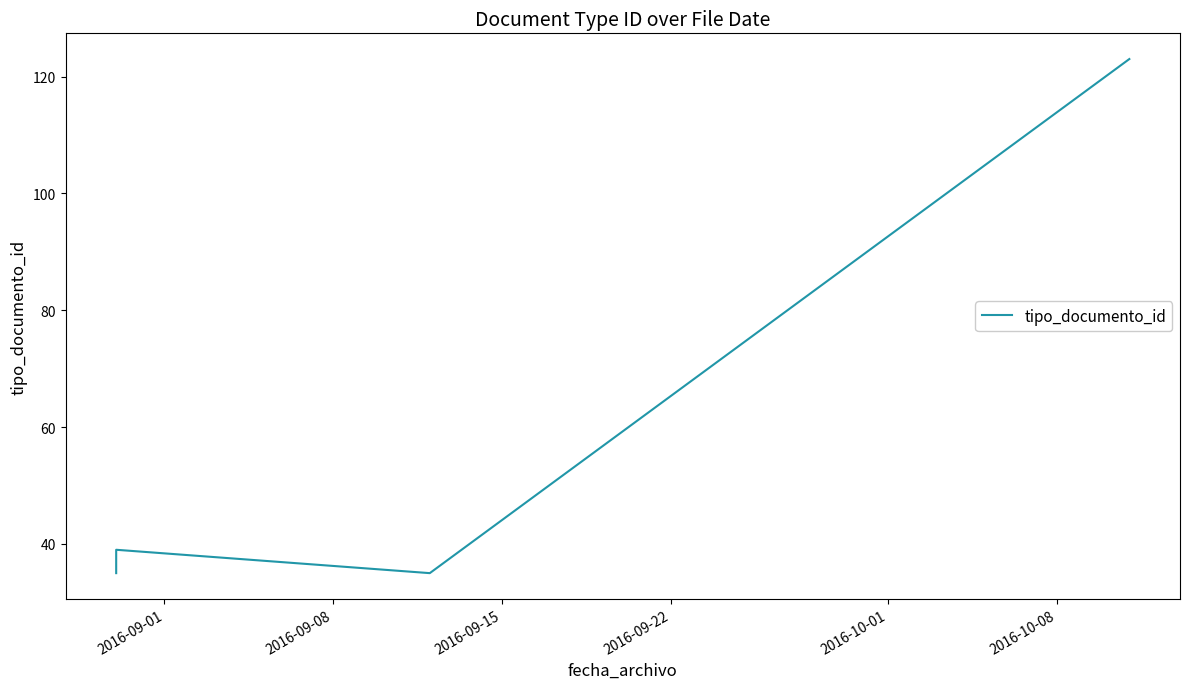

What position from the left is 2016-09-08?

2